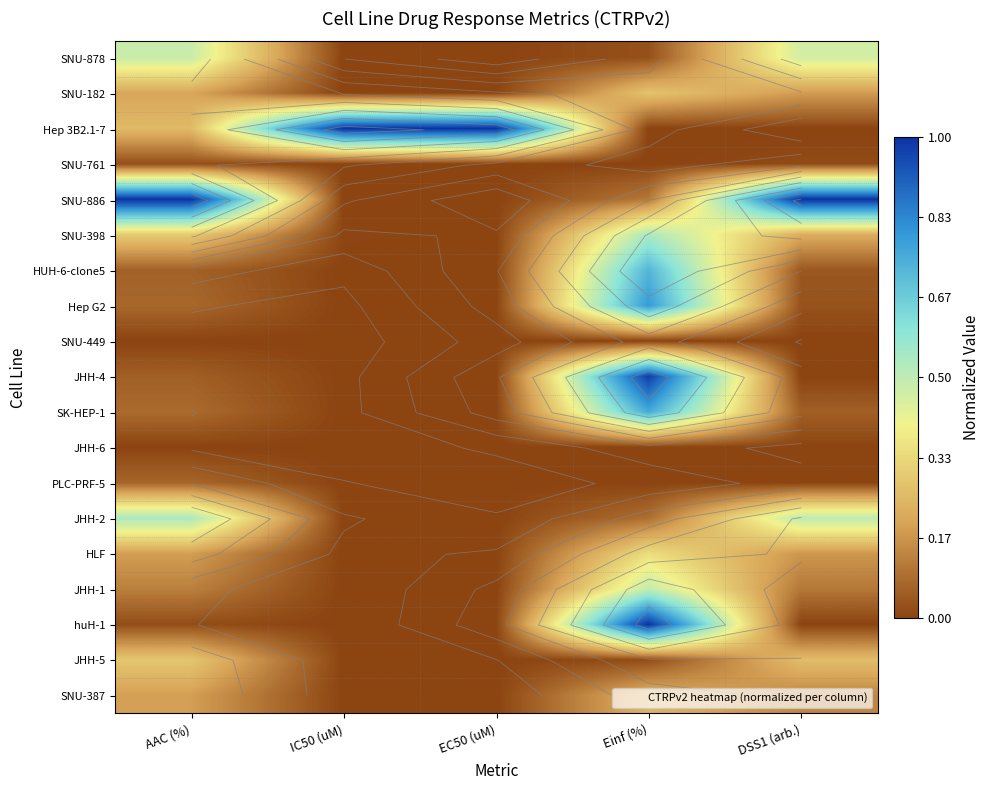

Which series changed the most between EC50 (uM) and Einf (%)?

Hep 3B2.1-7